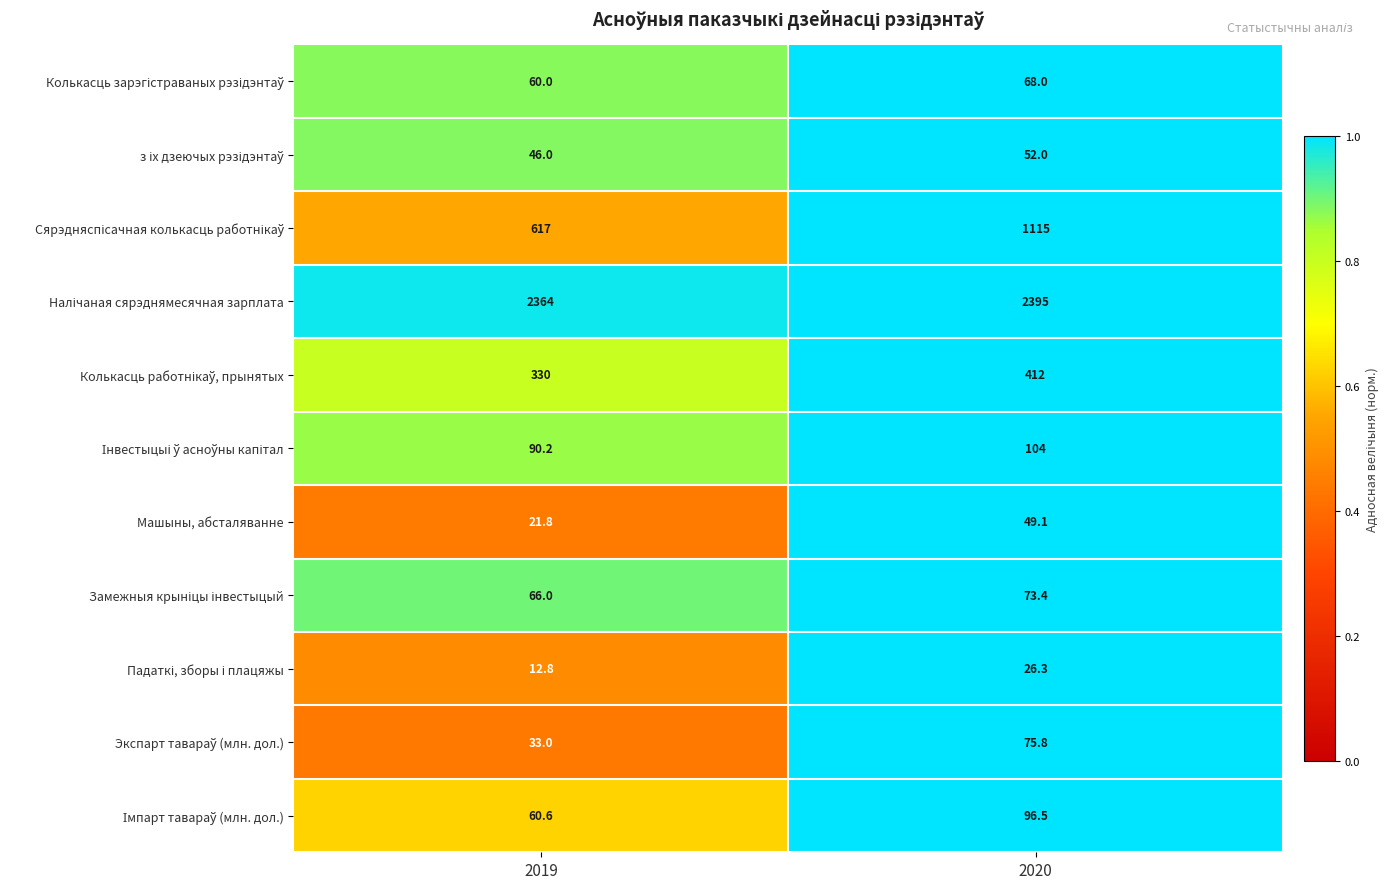

What is the sum of all Машыны, абсталяванне values?

70.9